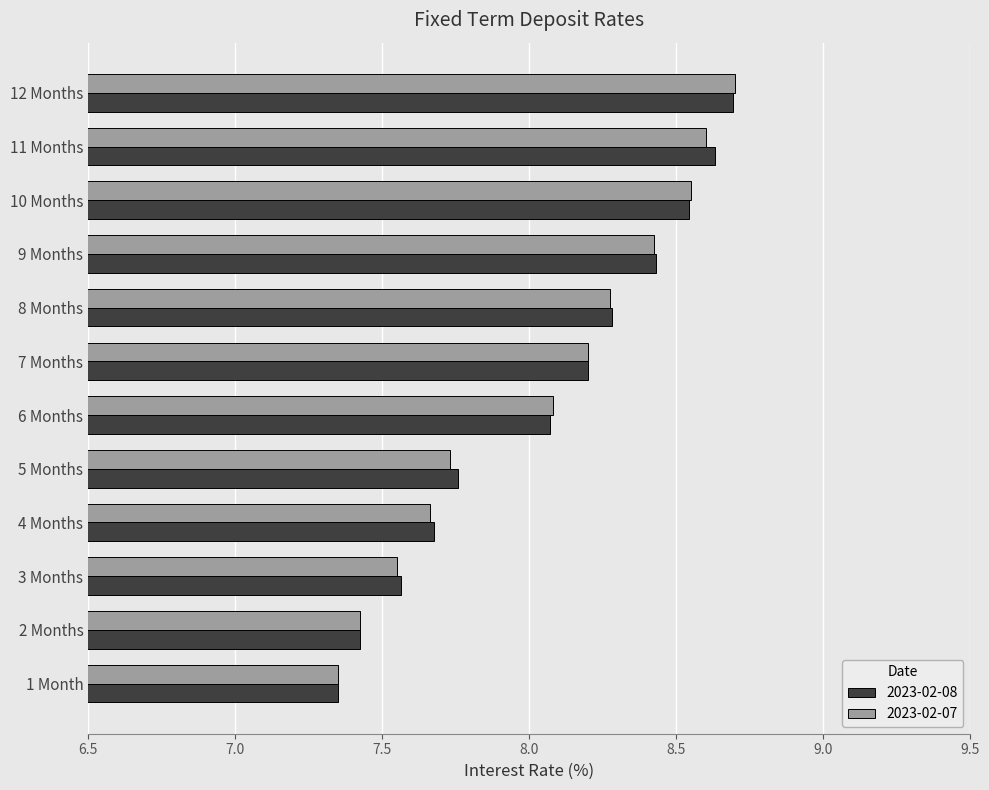

What is the difference between the second highest and second lowest values in the 2023-02-07 series?

1.2